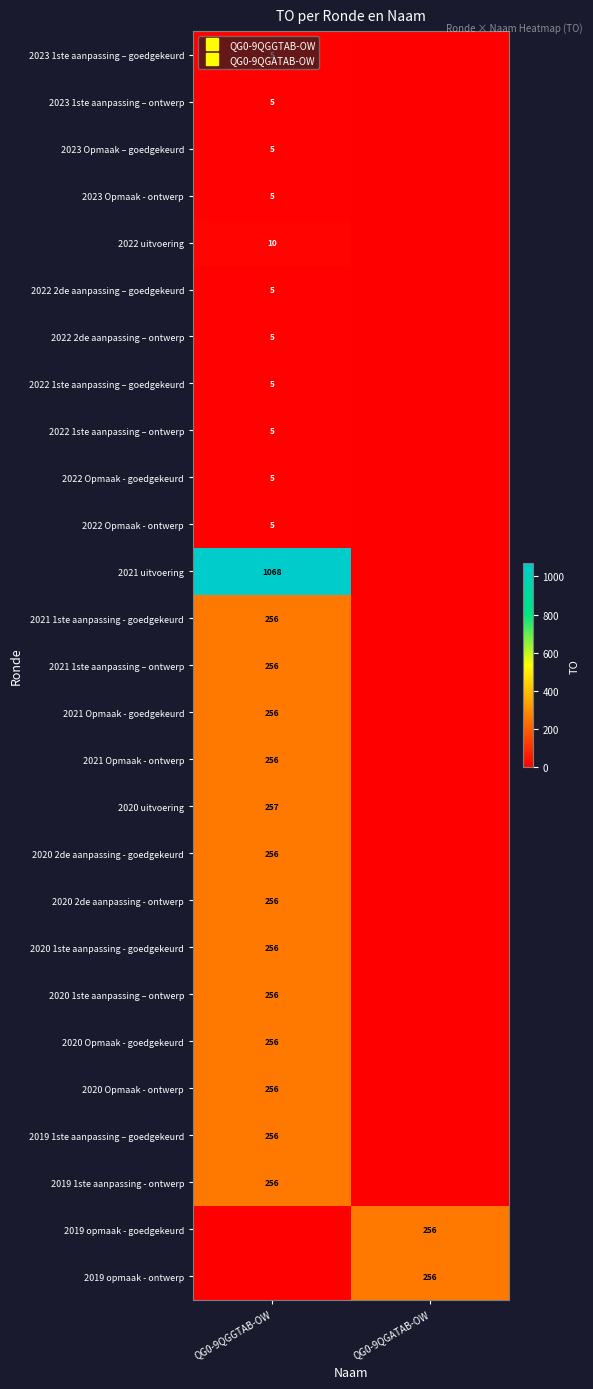

Rank the series by their maximum value, from lowest to highest.

2023 1ste aanpassing – goedgekeurd, 2023 1ste aanpassing – ontwerp, 2023 Opmaak – goedgekeurd, 2023 Opmaak - ontwerp, 2022 2de aanpassing – goedgekeurd, 2022 2de aanpassing – ontwerp, 2022 1ste aanpassing – goedgekeurd, 2022 1ste aanpassing – ontwerp, 2022 Opmaak - goedgekeurd, 2022 Opmaak - ontwerp, 2022 uitvoering, 2021 1ste aanpassing - goedgekeurd, 2021 1ste aanpassing – ontwerp, 2021 Opmaak - goedgekeurd, 2021 Opmaak - ontwerp, 2020 2de aanpassing - goedgekeurd, 2020 2de aanpassing - ontwerp, 2020 1ste aanpassing - goedgekeurd, 2020 1ste aanpassing – ontwerp, 2020 Opmaak - goedgekeurd, 2020 Opmaak - ontwerp, 2019 1ste aanpassing – goedgekeurd, 2019 1ste aanpassing - ontwerp, 2019 opmaak - goedgekeurd, 2019 opmaak - ontwerp, 2020 uitvoering, 2021 uitvoering